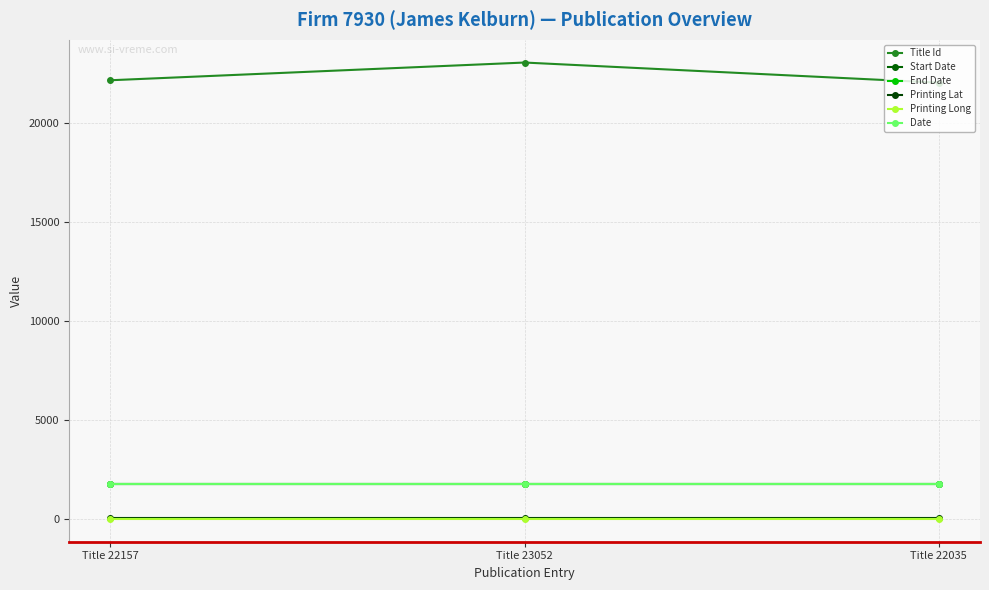

What is the spread (max minus min) of values at Title 22157?

22163.2